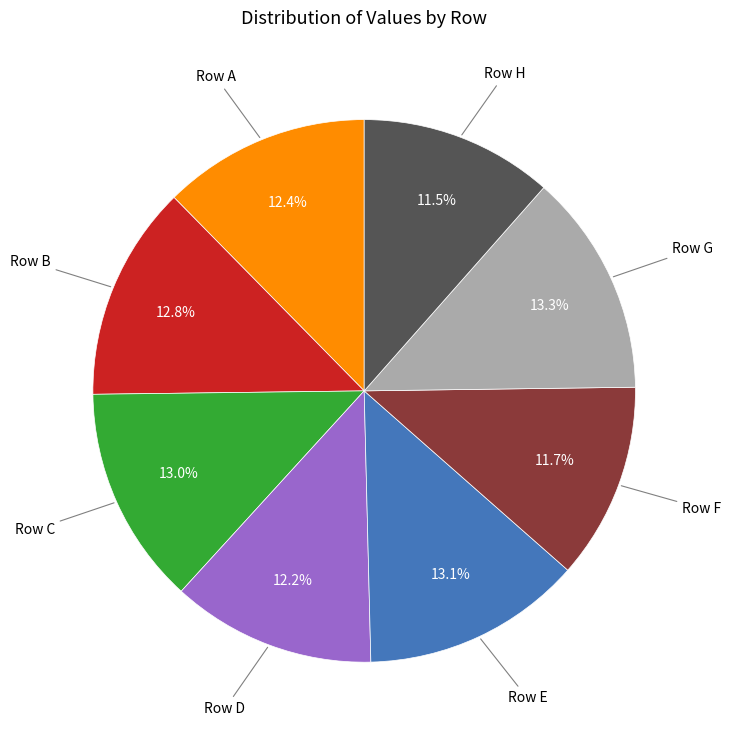

What percentage is NOT represented by Row D?

87.8%